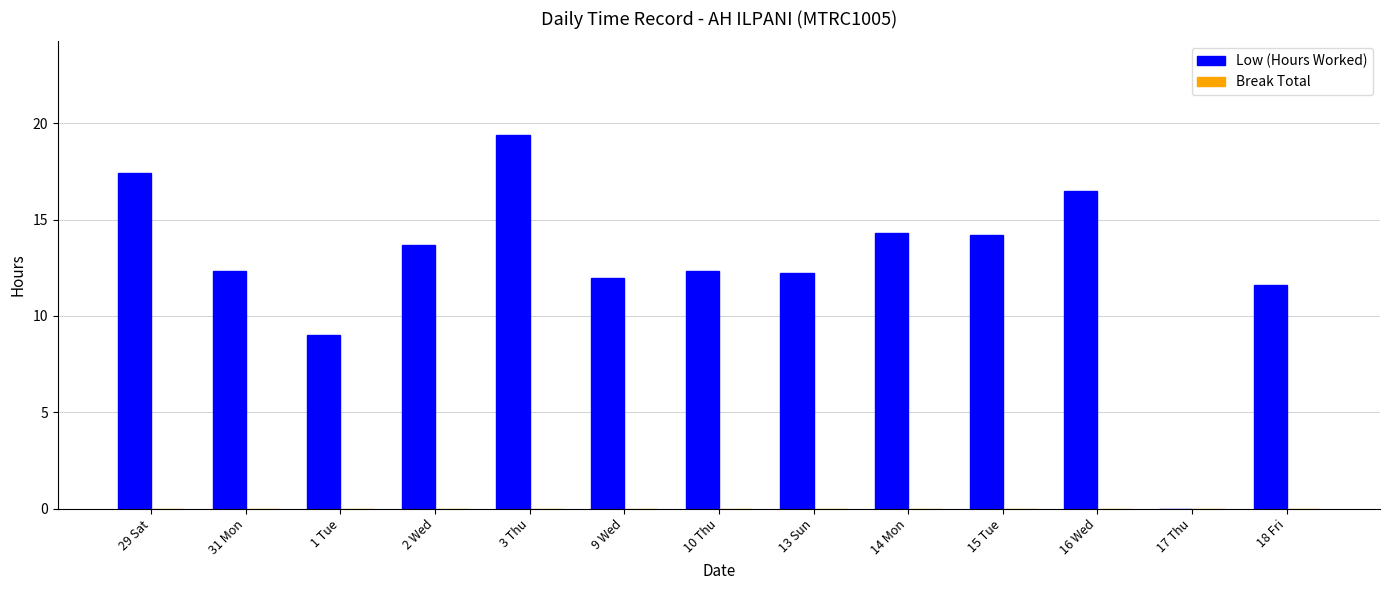

What value does the data have at 16 Wed?

16.5